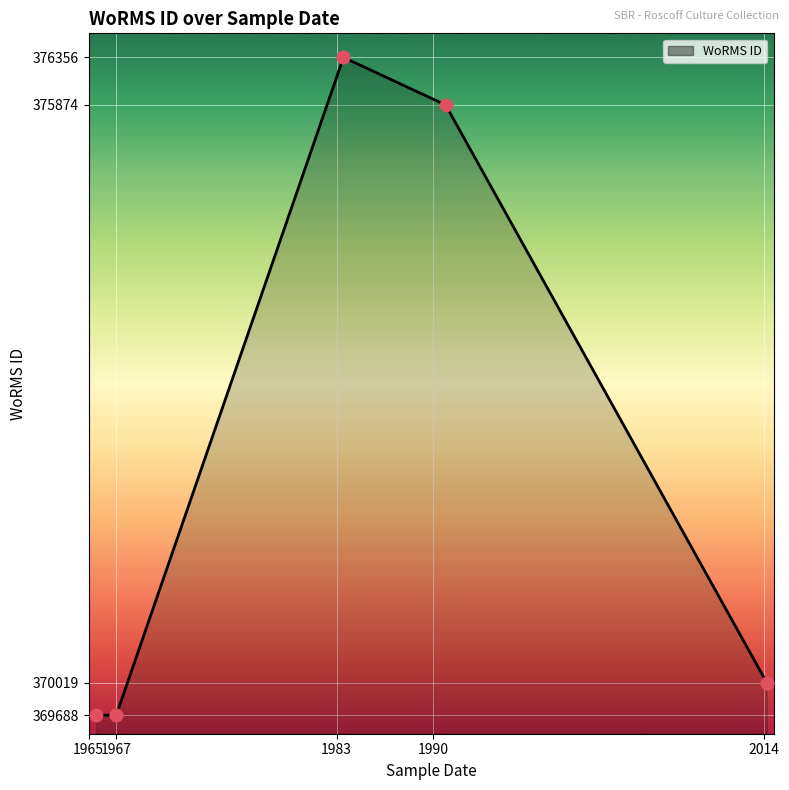

What is the change in value from 01-01-1967 to 01-07-1983?

+6668